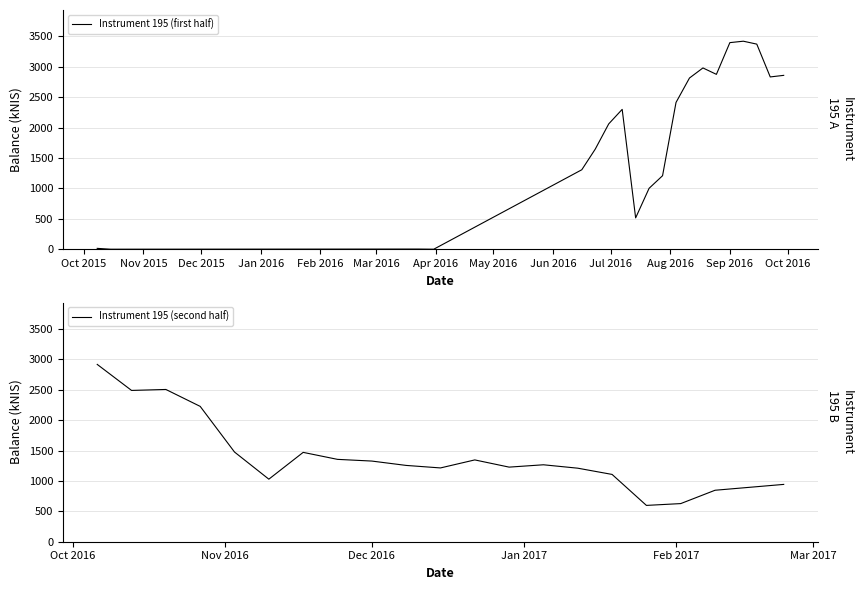

What is the maximum value for Instrument 195 (first half)?

3421.9